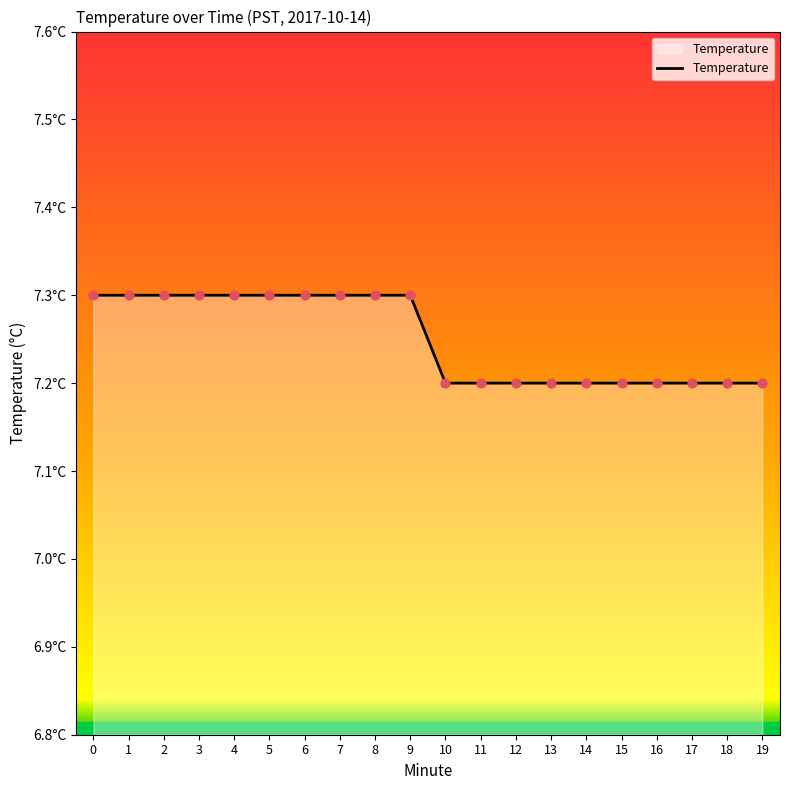

Approximately how many times larger is the value at 0 compared to 19?

1.0